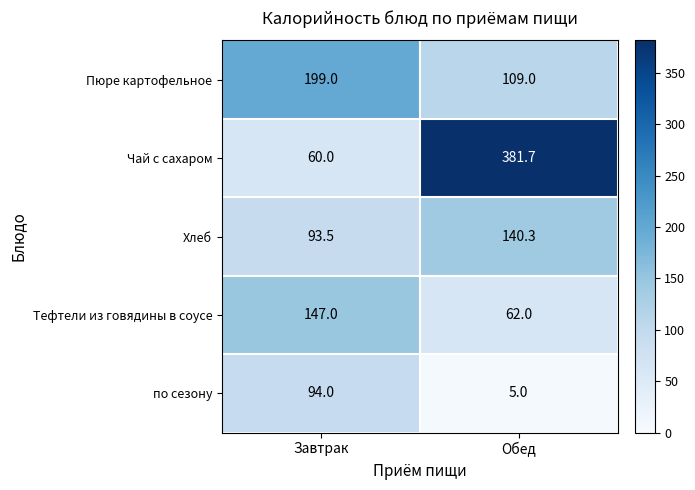

What value does the Чай с сахаром series have at Завтрак?

60.0